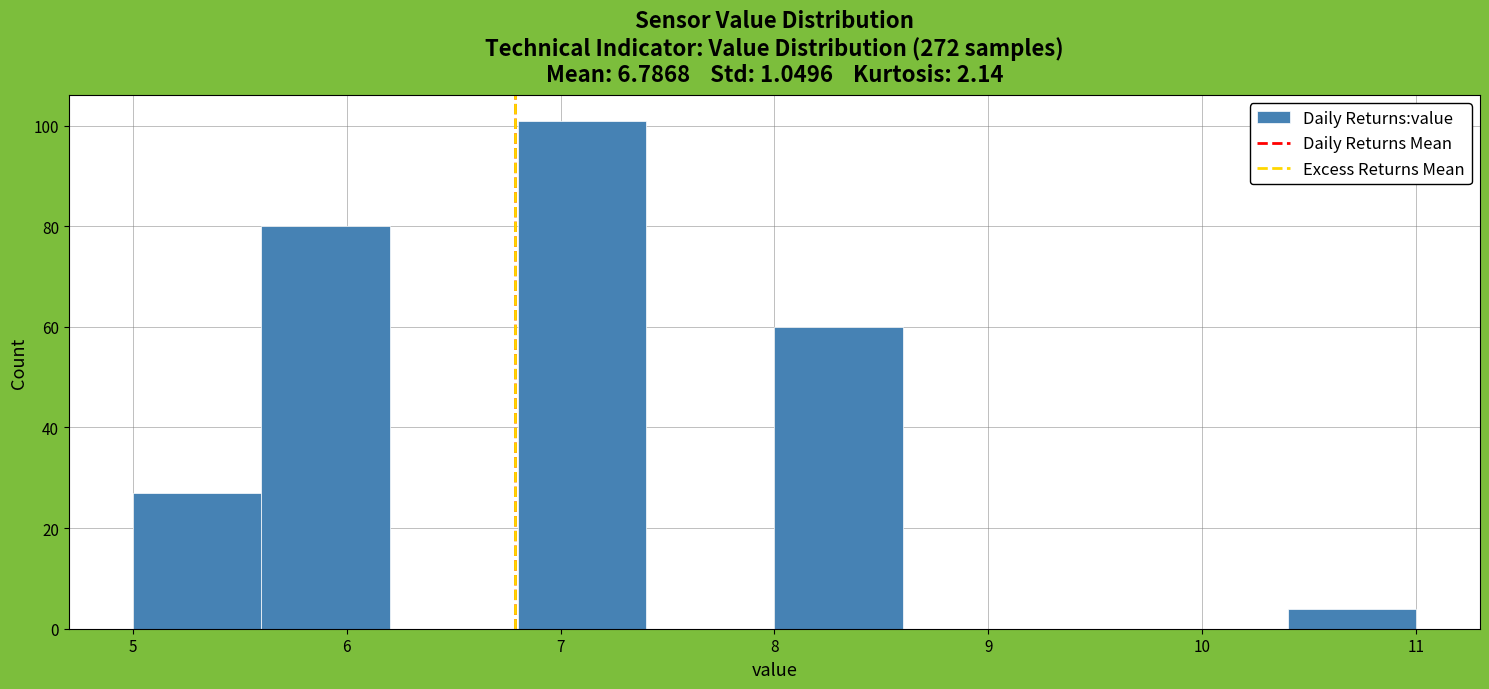

What is the height of the bar covering 6.8 to 7.4 on the x-axis? The values are not printed on the chart, so give them approximately, as read against the axis.

102